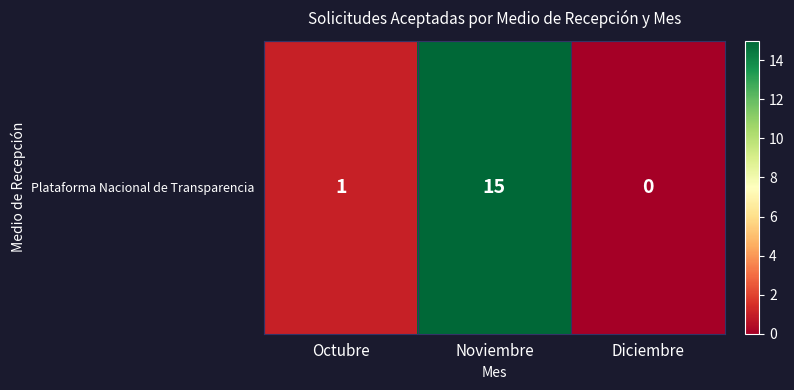

True or false: the data shows 26 at Noviembre.

False